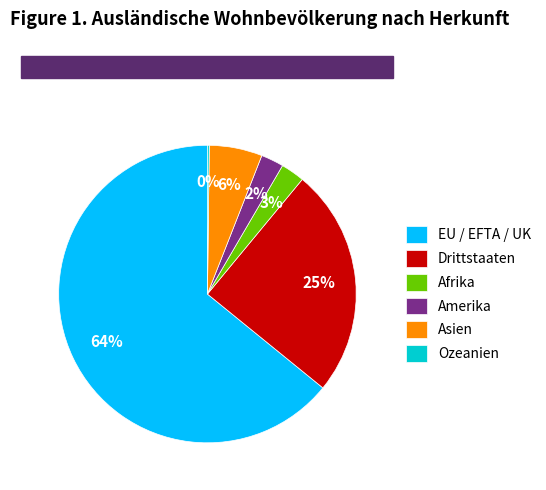

Which category has the biggest portion of the pie?

EU / EFTA / UK